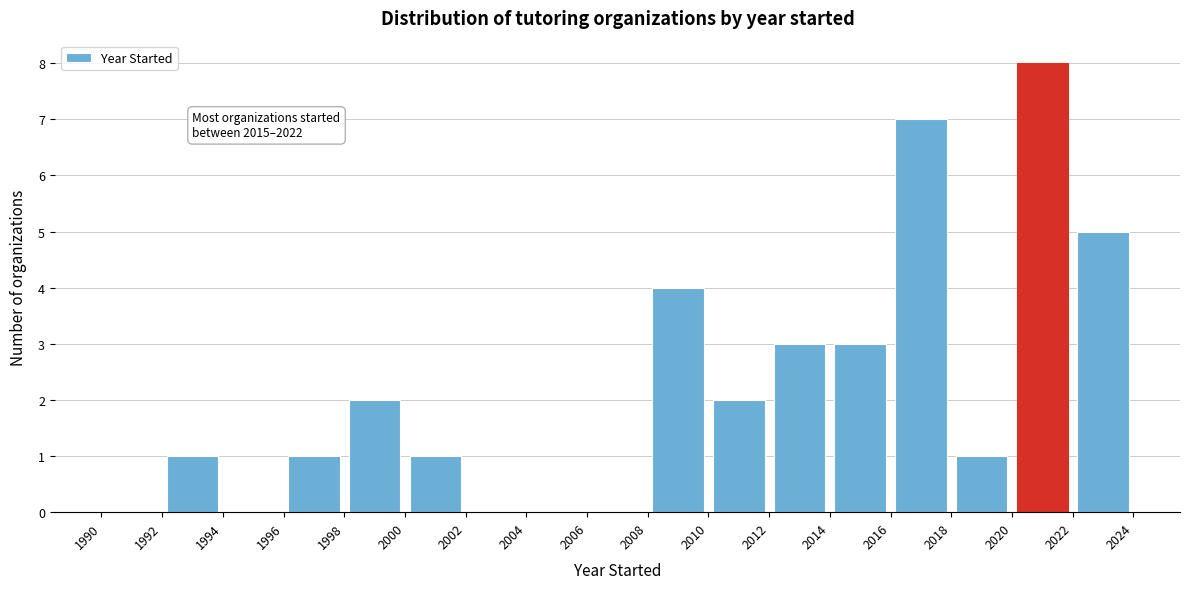

Which range on the x-axis has the tallest bar?

2020 to 2022